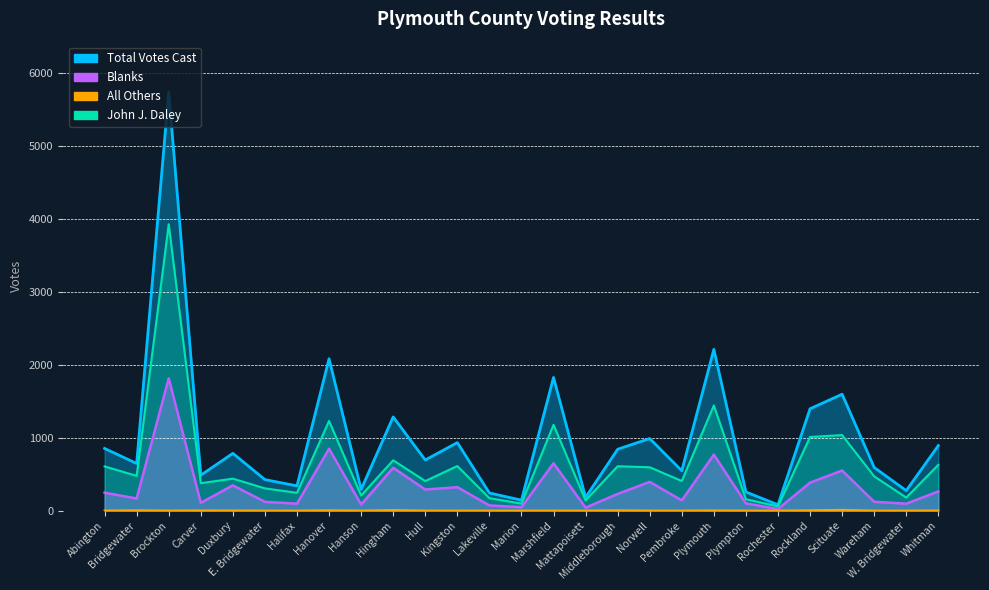

True or false: Total Votes Cast has a value of 109 at Lakeville.

False